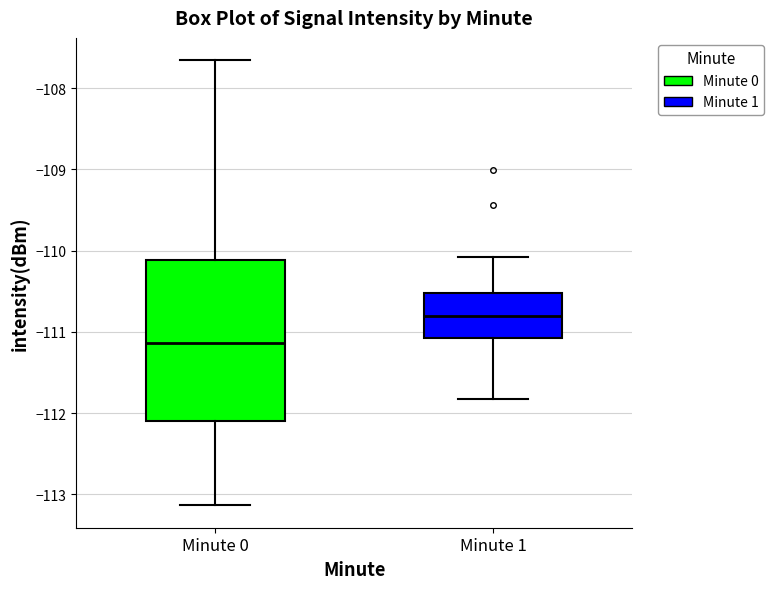

Comparing the boxes themselves (not the whiskers), which one is the tallest?

Minute 0